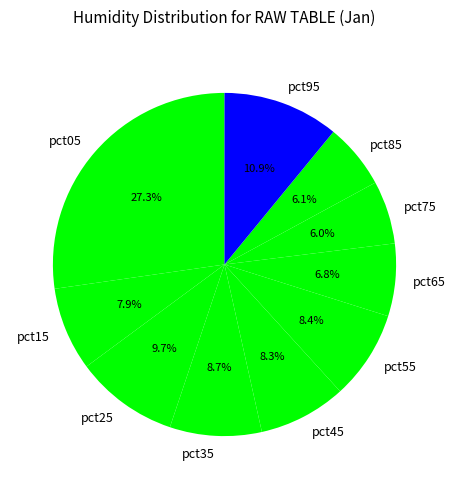

Which category has the biggest portion of the pie?

pct05